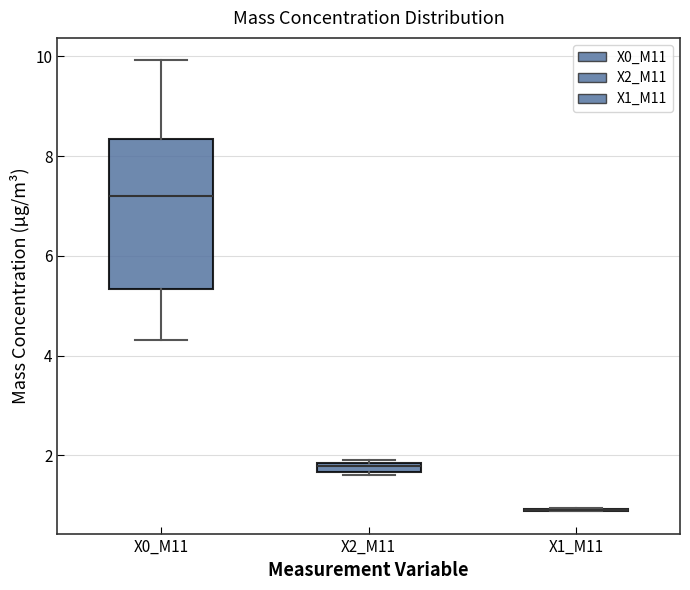

Comparing the boxes themselves (not the whiskers), which one is the tallest?

X0_M11